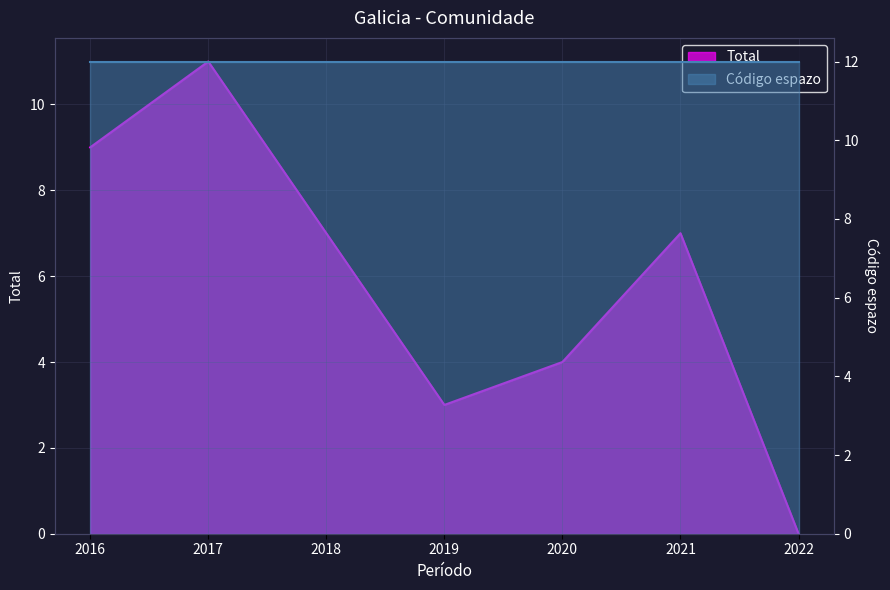

List the labels in order of value, largest first.

2017, 2016, 2018, 2021, 2020, 2019, 2022